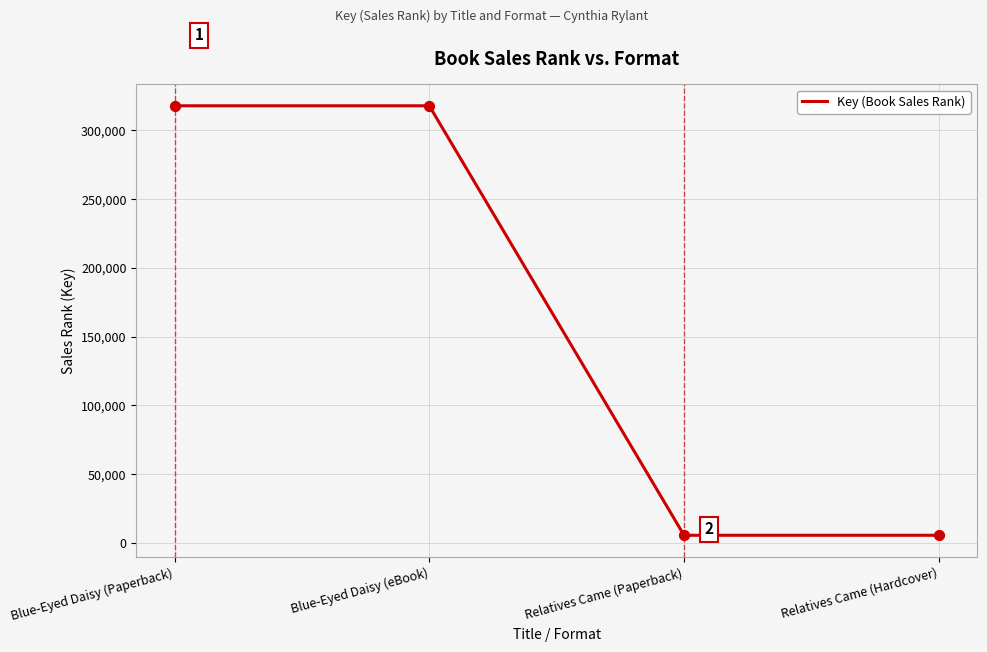

Between Relatives Came (Paperback) and Blue-Eyed Daisy (eBook), which is larger?

Blue-Eyed Daisy (eBook)